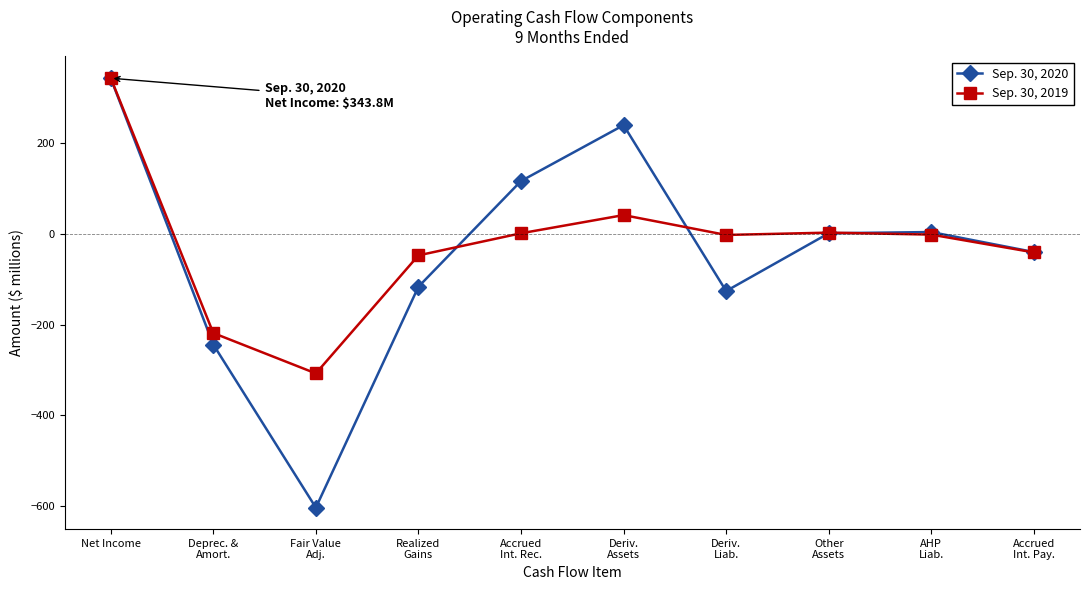

What is the minimum value shown in the chart?

-603.5